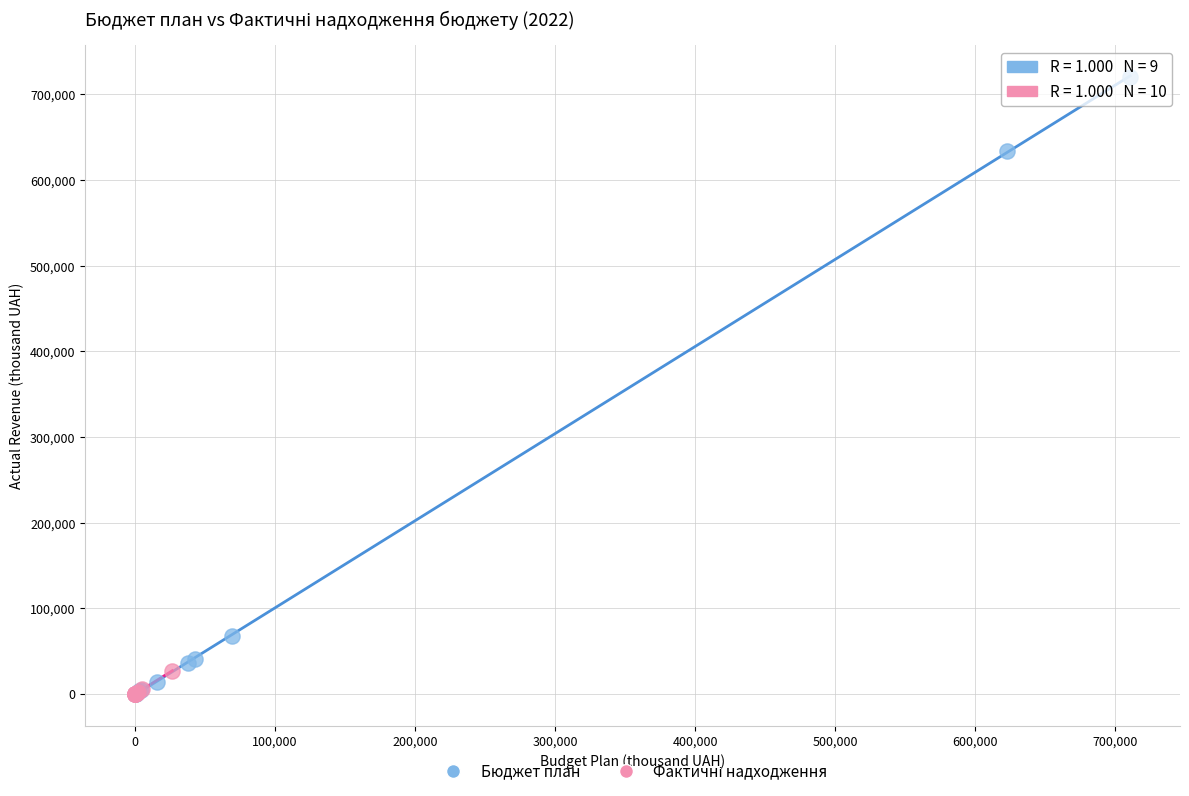

Which series reaches the maximum Y coordinate?

Бюджет план